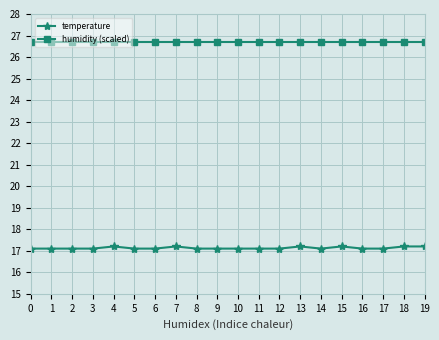

Which series has the largest range (max minus min)?

temperature